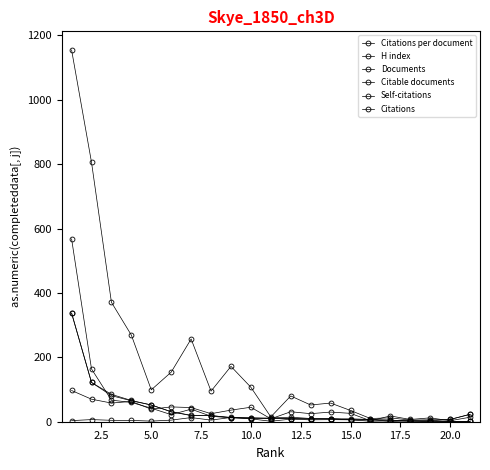

Does the chart have visible grid lines?

No